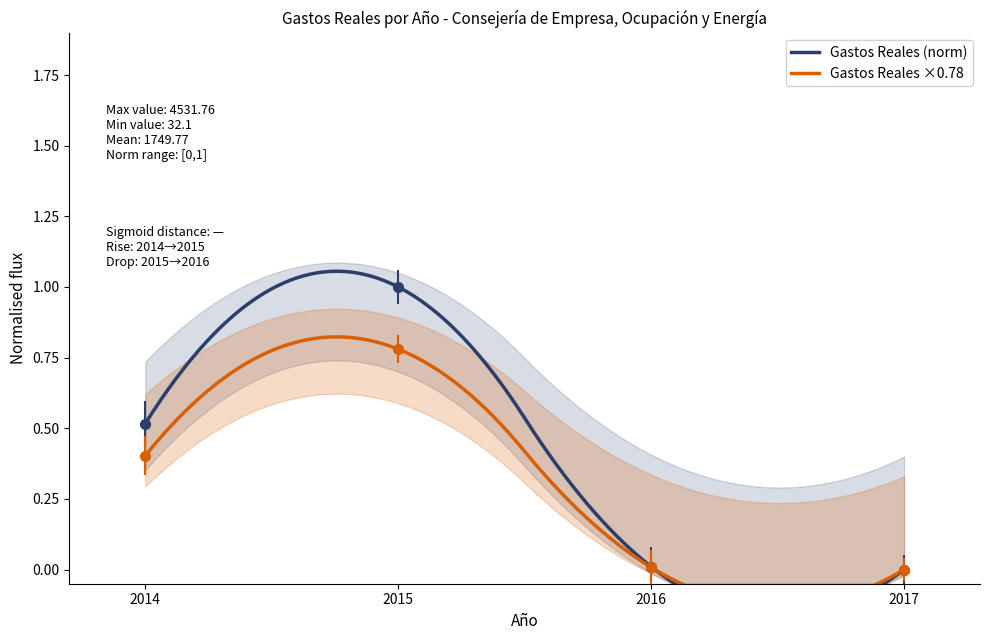

Reading right to left, extract all data points from this chart.

0.0	0.0	1.0	0.5